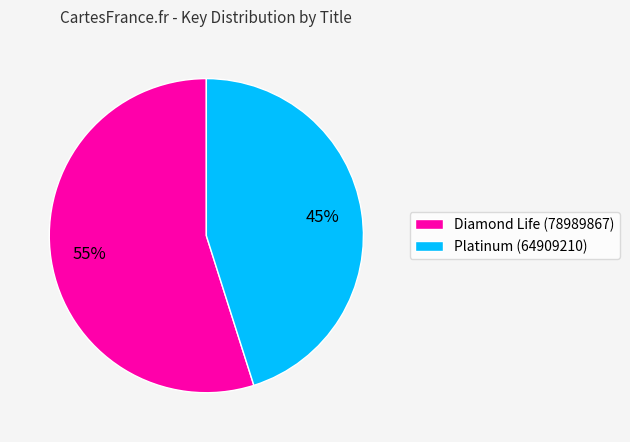

To the nearest percent, what is the combined percentage of Diamond Life (78989867) and Platinum (64909210)?

100%